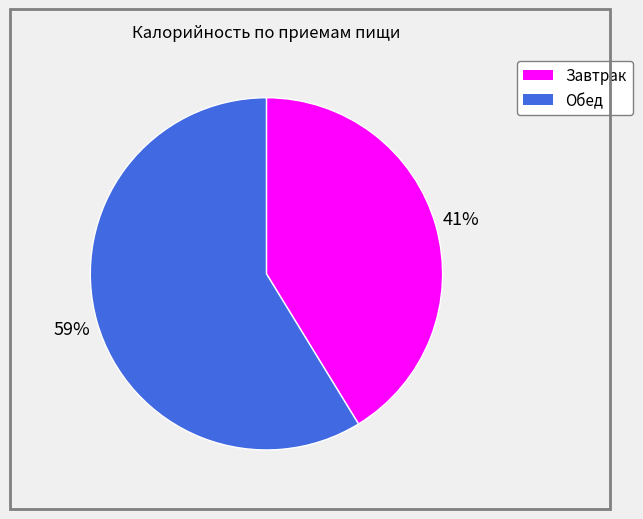

Is there a majority slice in this chart?

Yes